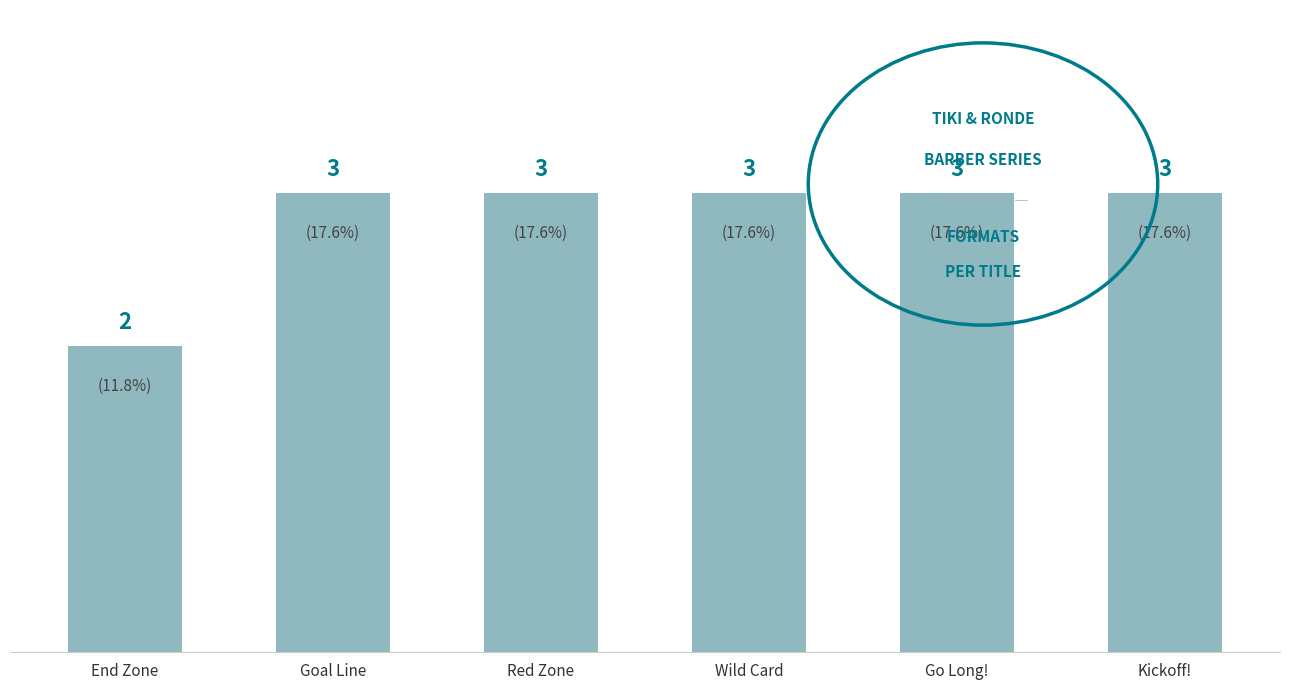

How many categories are shown in the chart?

6